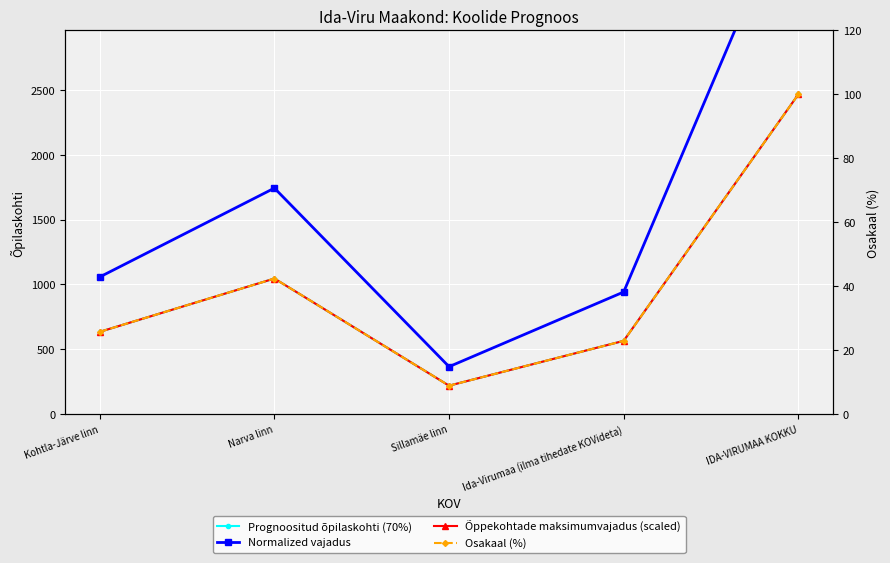

Which category has the lowest value in the Prognoositud õpilaskohti (70%) series?

Sillamäe linn